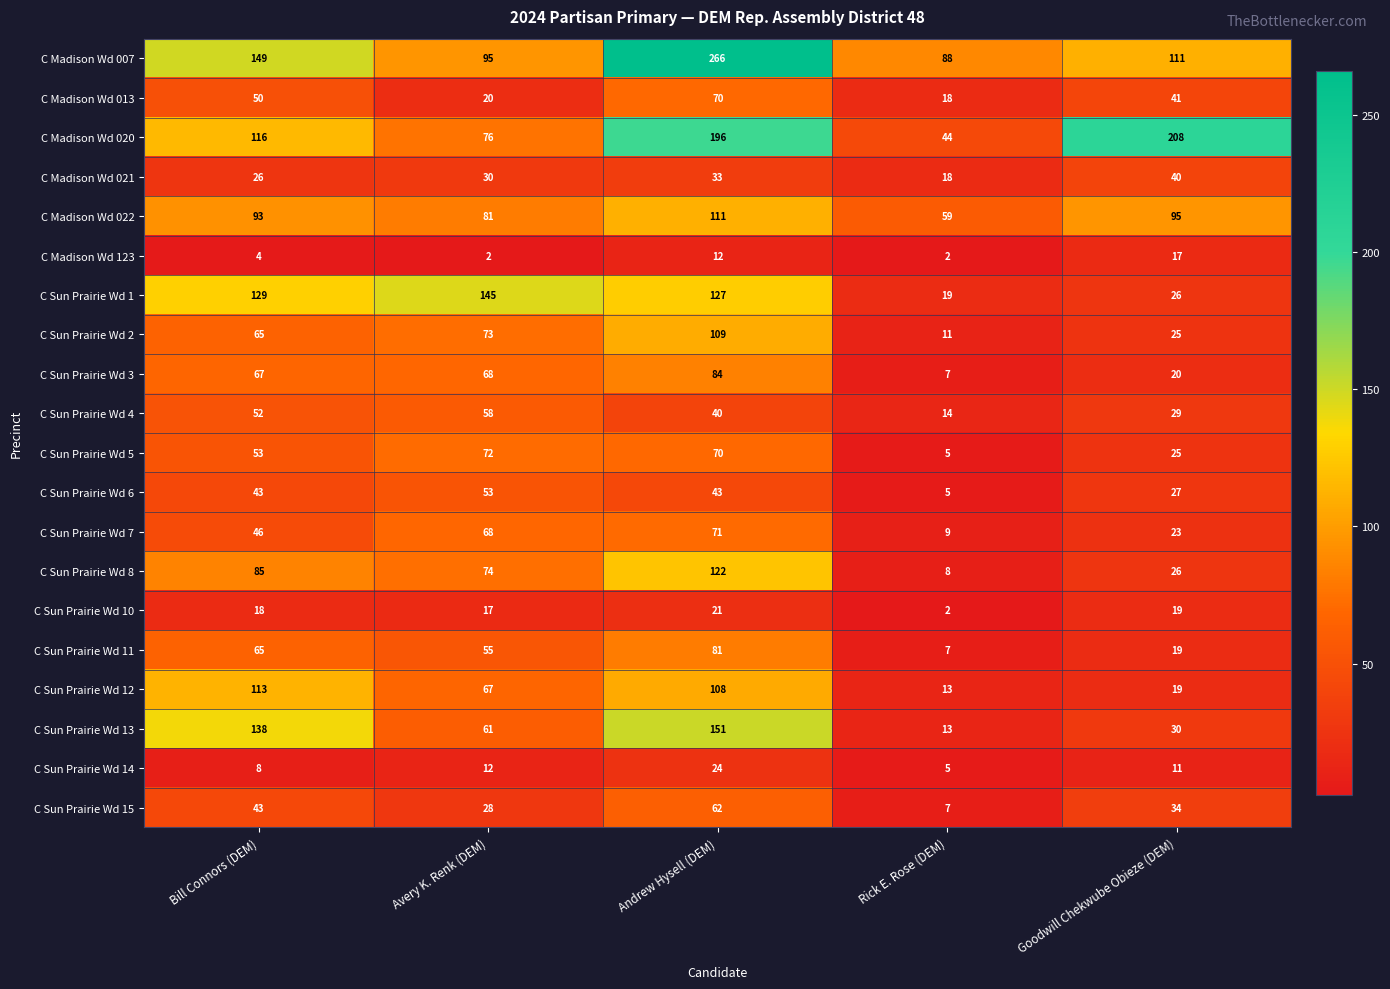

Is it true that C Sun Prairie Wd 15 equals 62 at Andrew Hysell (DEM)?

True